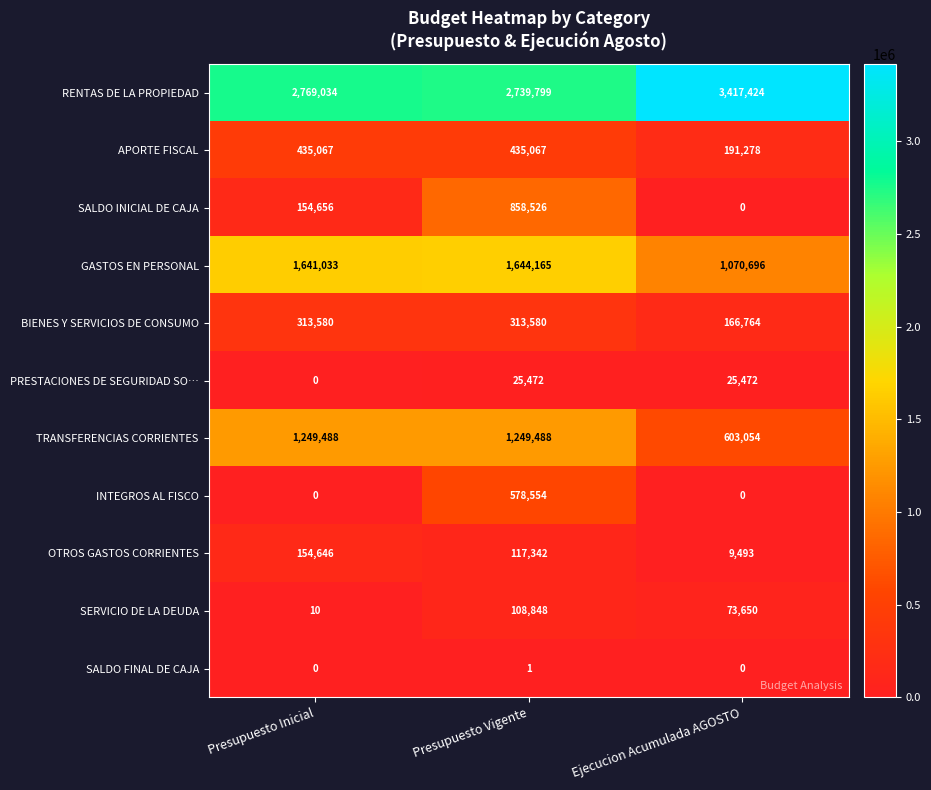

What is the minimum value for TRANSFERENCIAS CORRIENTES?

603054